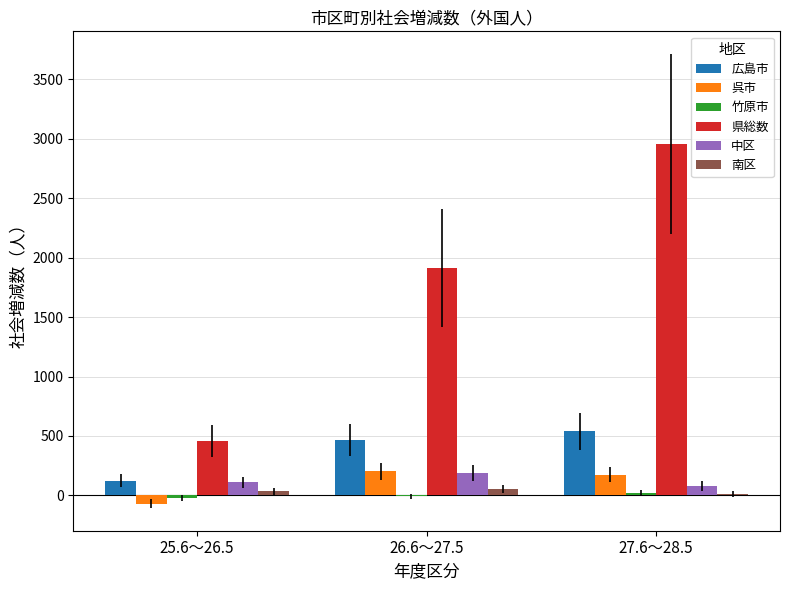

What is the greatest value displayed?

2954